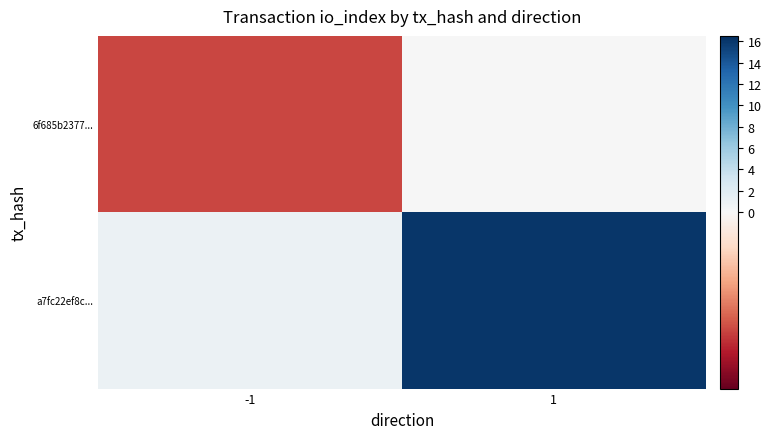

Which series changed the most between -1 and 1?

a7fc22ef8c...